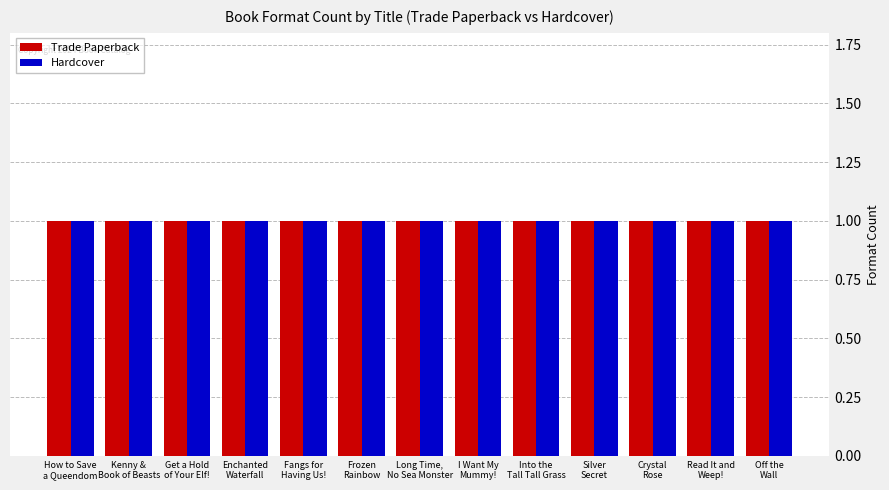

At which category does the chart reach its peak across all series?

Get a Hold of Your Elf!